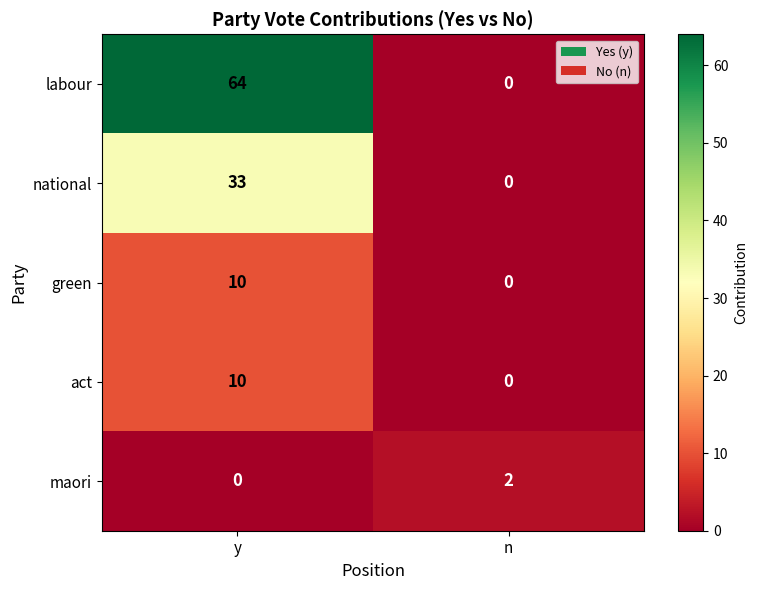

True or false: labour has a value of 27 at n.

False